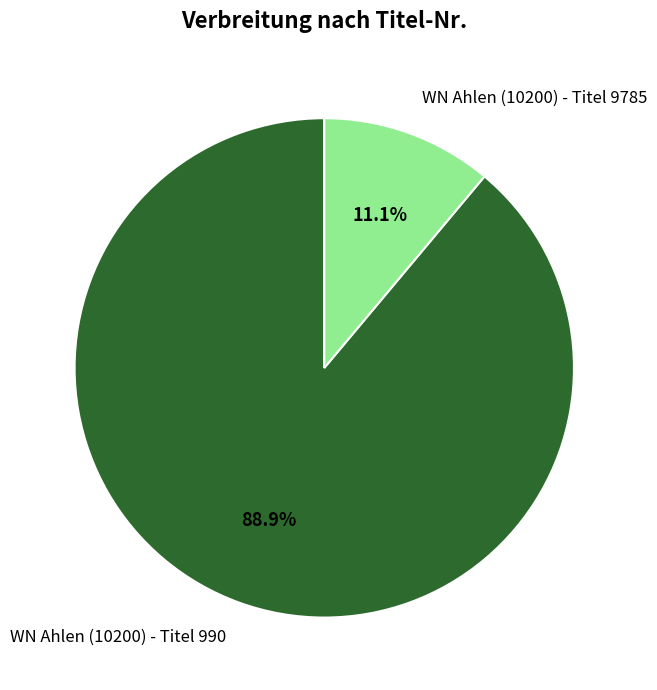

How many slices are in this pie chart?

2